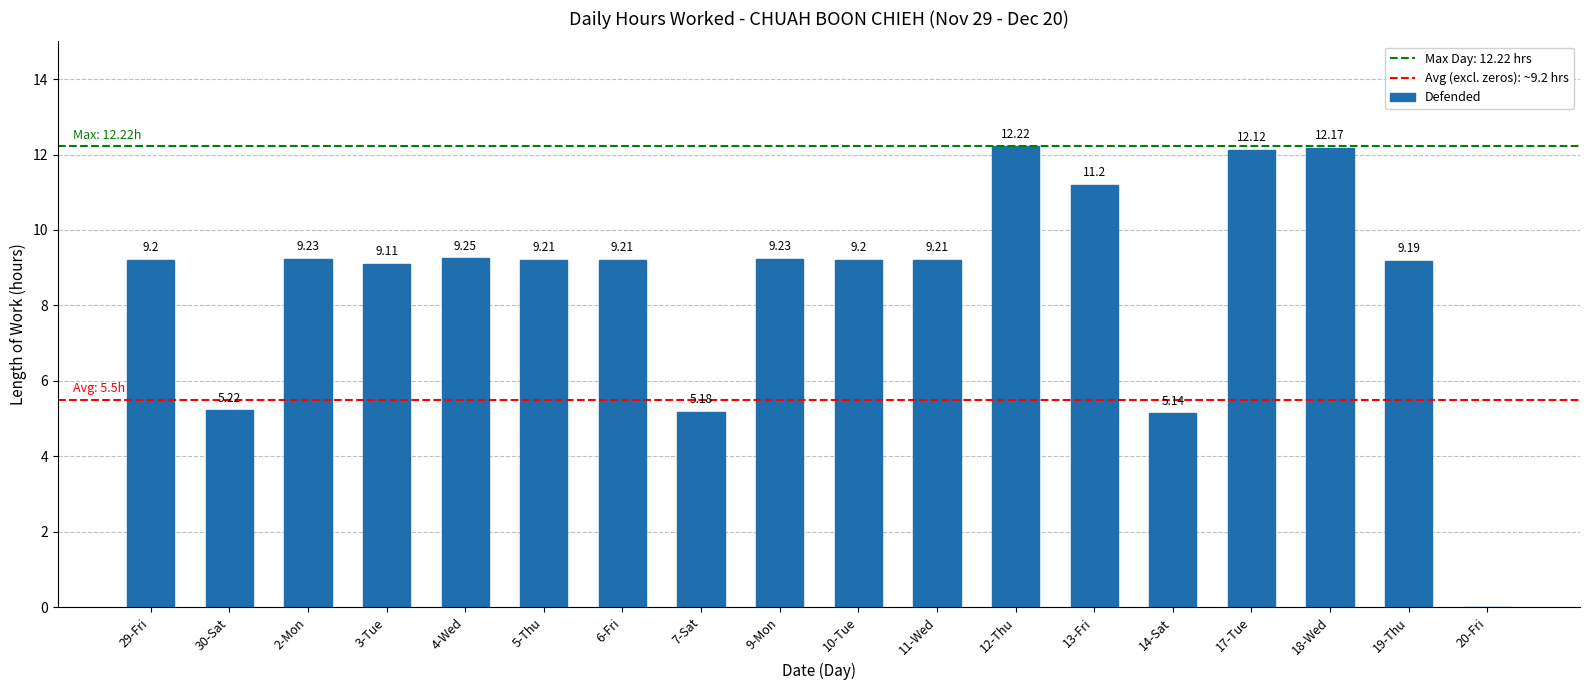

What is the sum of all values?

155.3